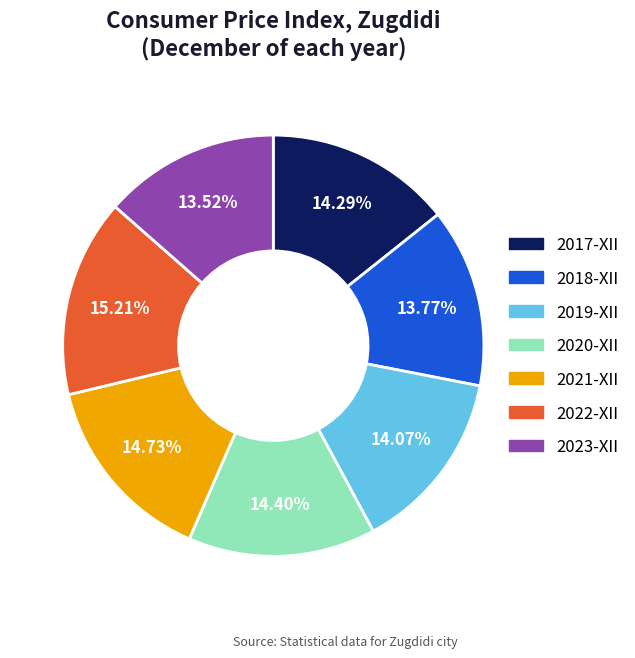

How much of the chart is everything except 2017-XII?

85.7%